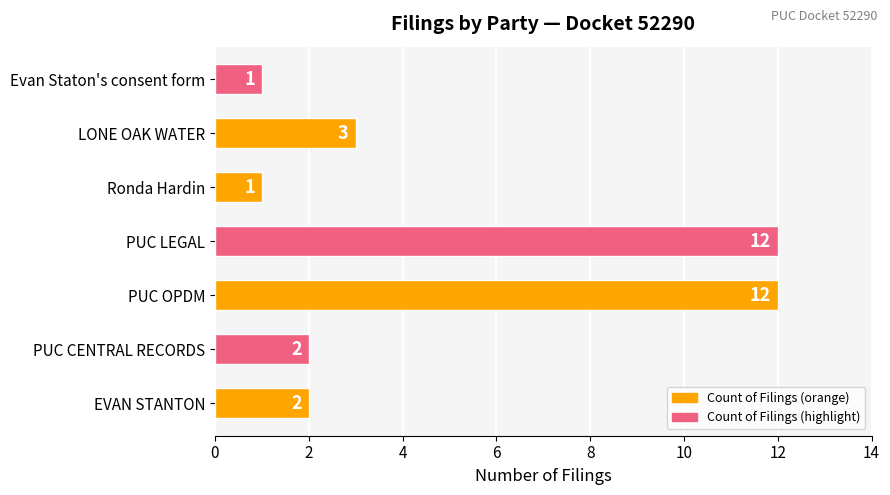

What is the maximum value shown in the chart?

12